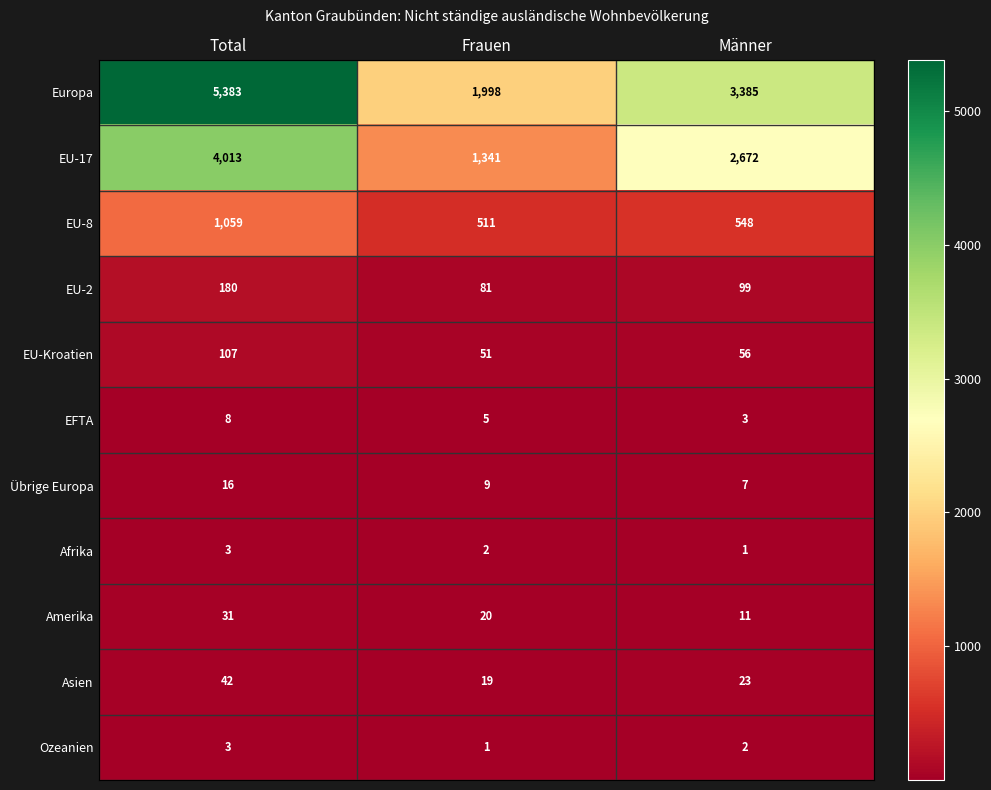

At how many categories does at least one series exceed 1381?

3